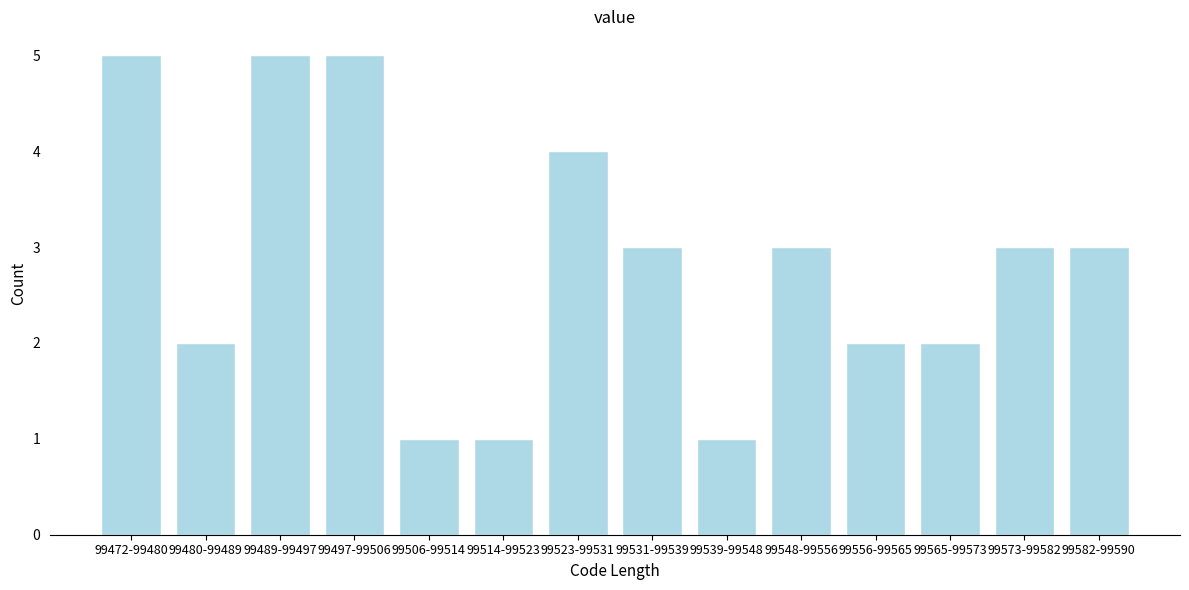

Reading left to right, transcribe all the data shown in this chart.

99472-99480=5	99480-99489=2	99489-99497=5	99497-99506=5	99506-99514=1	99514-99523=1	99523-99531=4	99531-99539=3	99539-99548=1	99548-99556=3	99556-99565=2	99565-99573=2	99573-99582=3	99582-99590=3